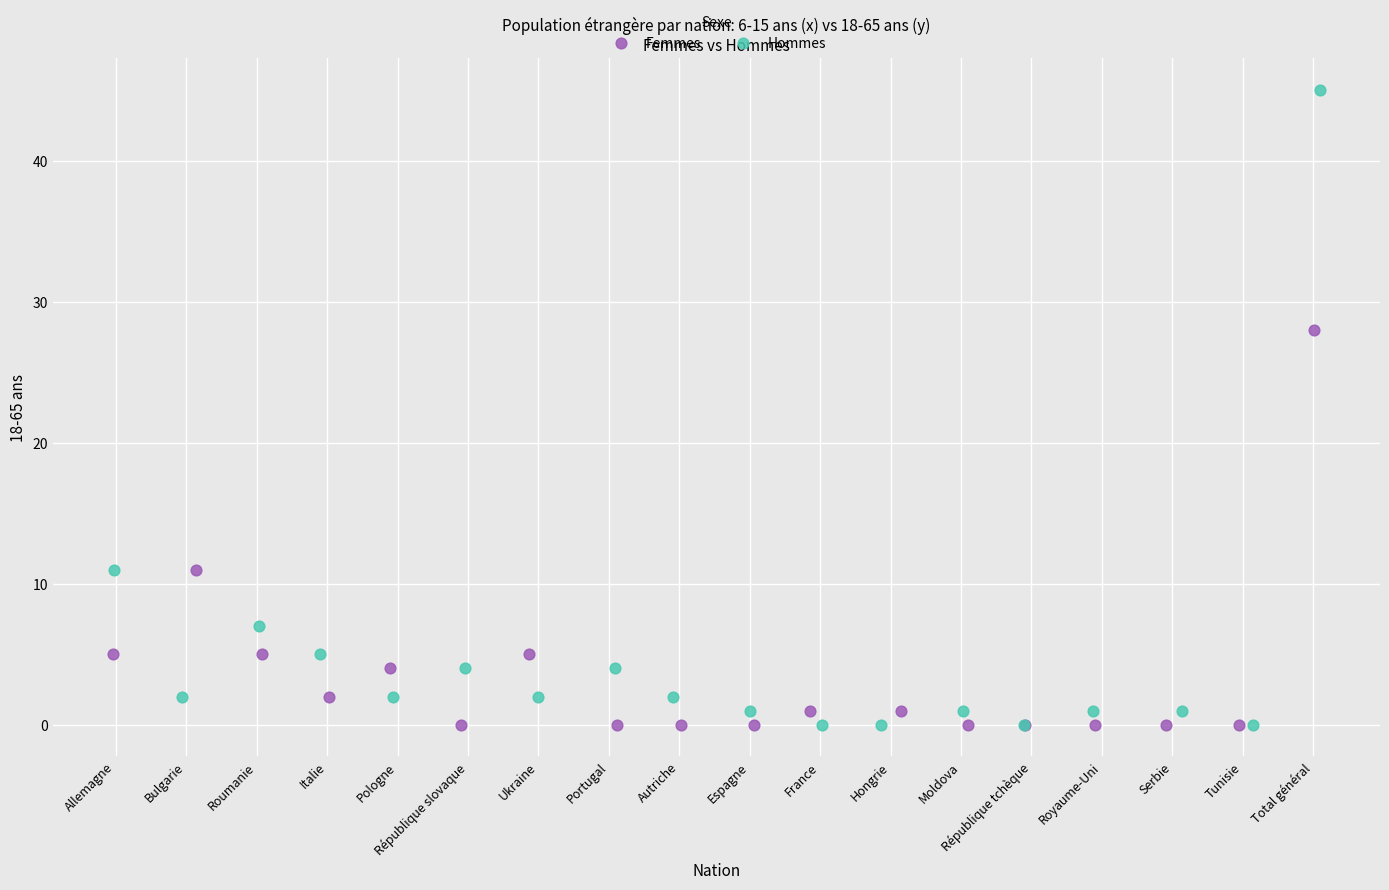

Which series has the largest Y range (max minus min)?

Hommes